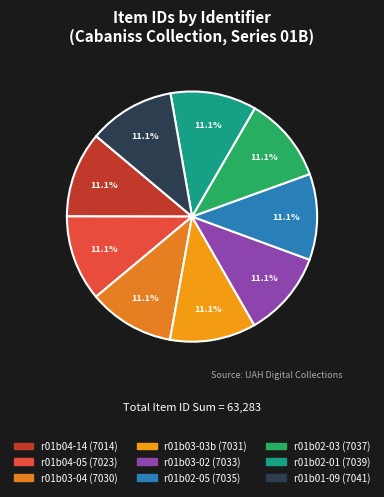

What is the smallest slice in the pie chart?

r01b04-14